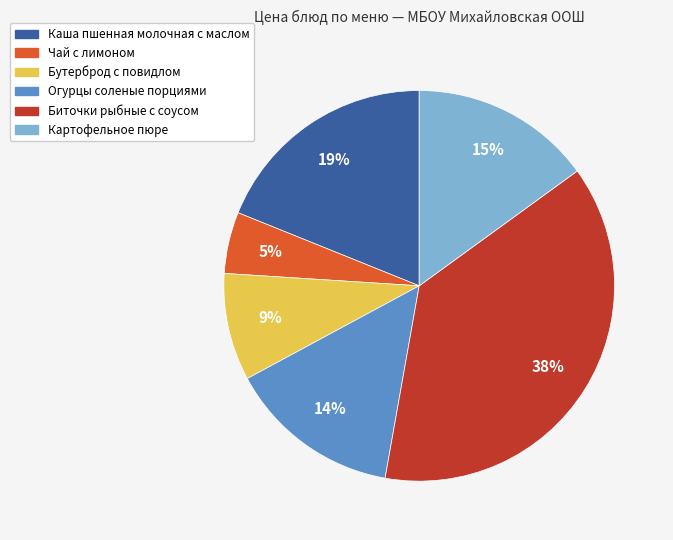

Is it true that Огурцы соленые порциями is 14% of the pie?

True